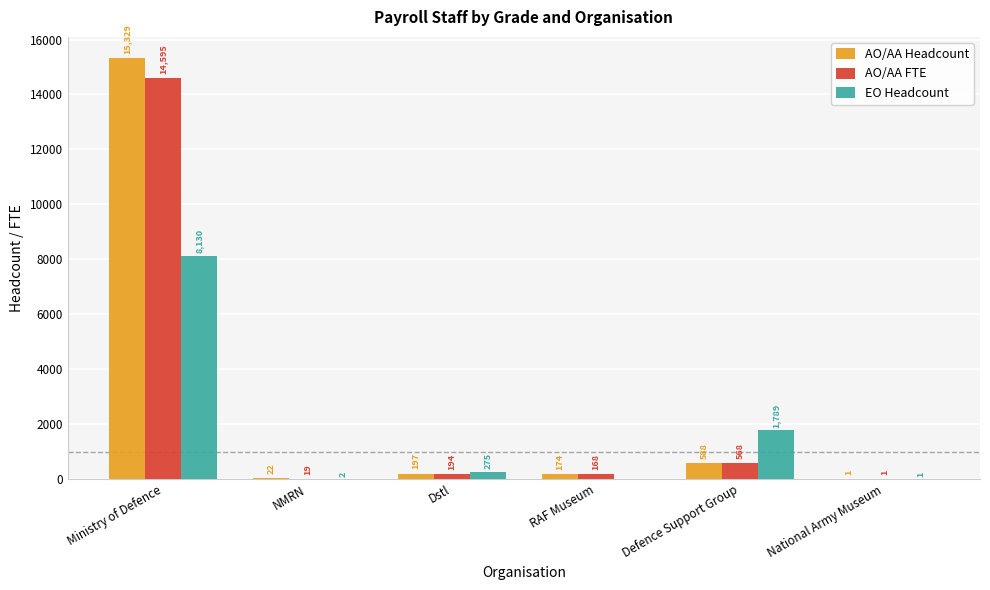

How many series are shown in this chart?

3